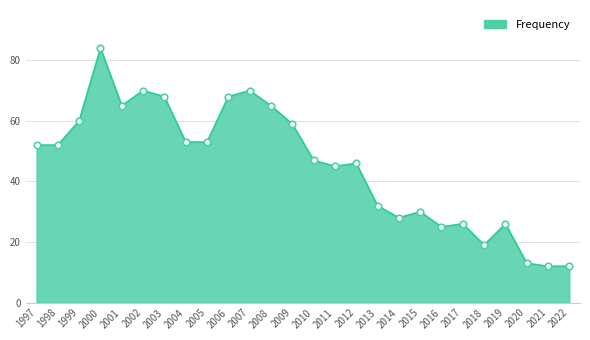

Which has a higher value, 2002 or 2022?

2002